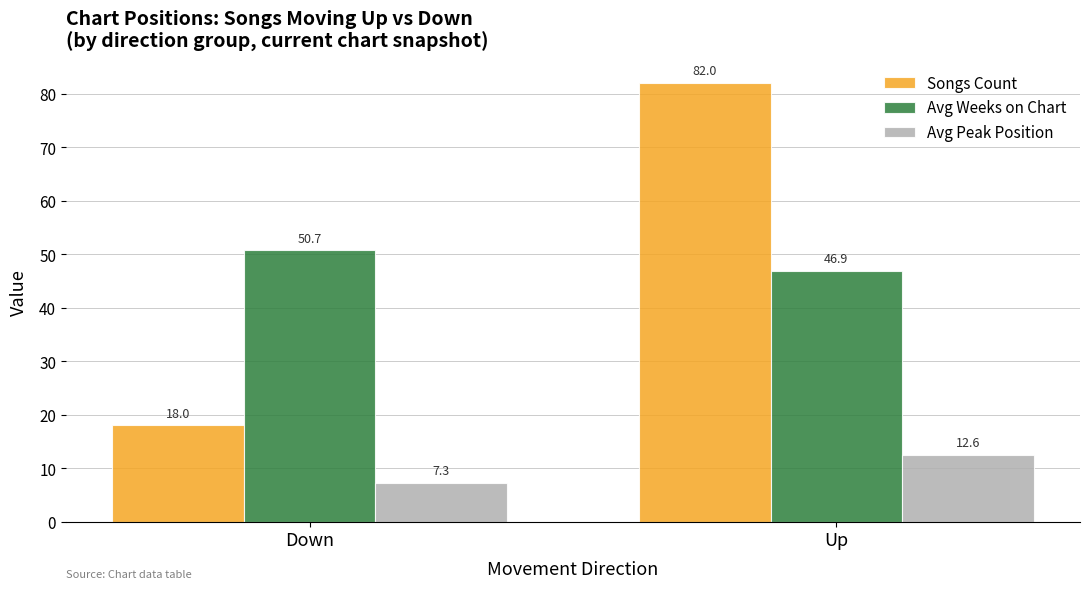

What is the sum of all Avg Weeks on Chart values?

97.7